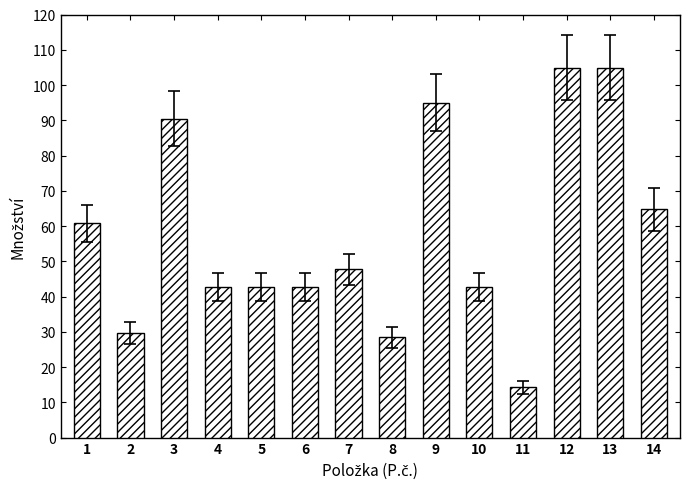

What is the maximum value shown in the chart?

104.9